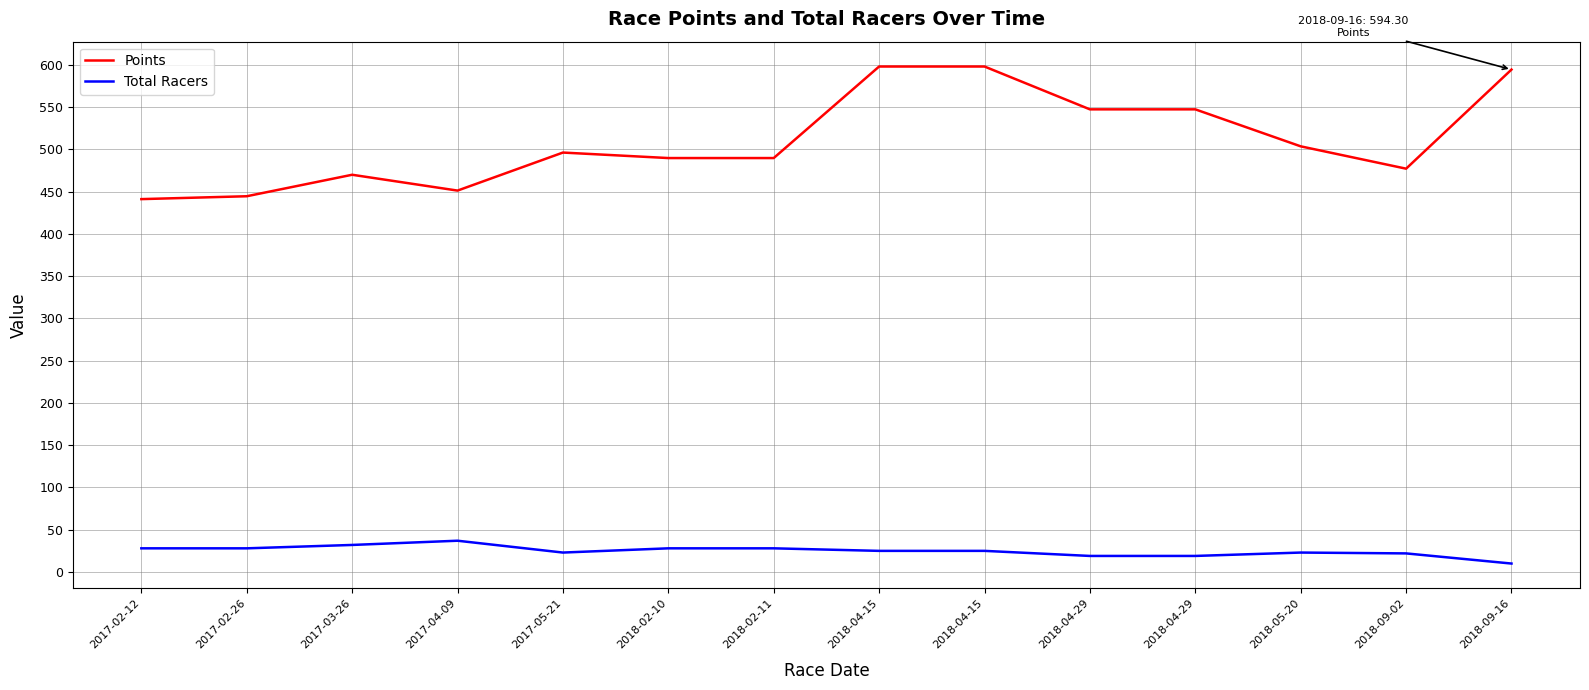

How many lines are shown in the chart?

2